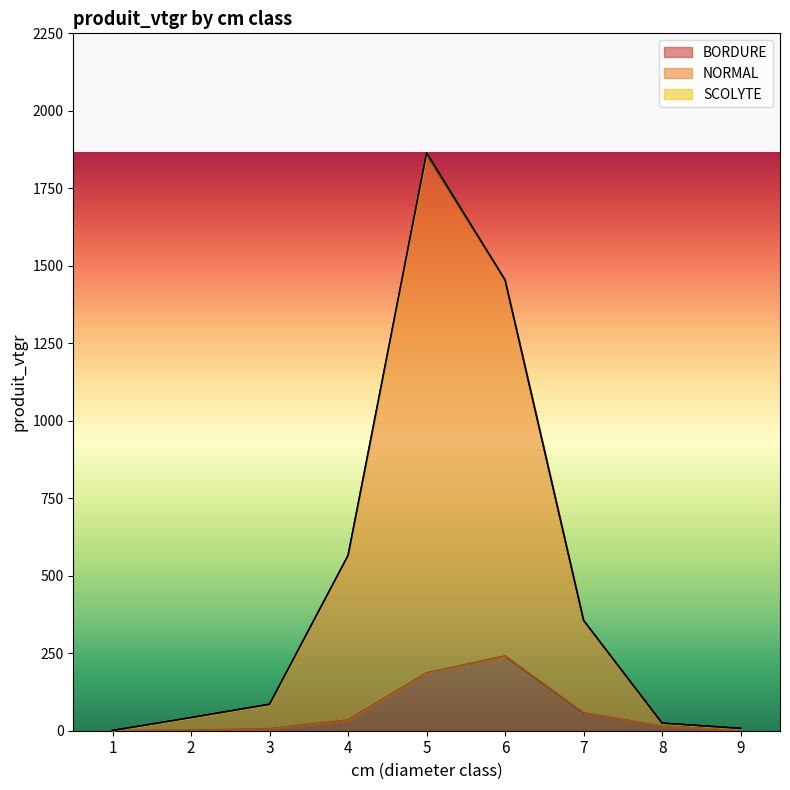

What is the total value across all series at 8?

24.4